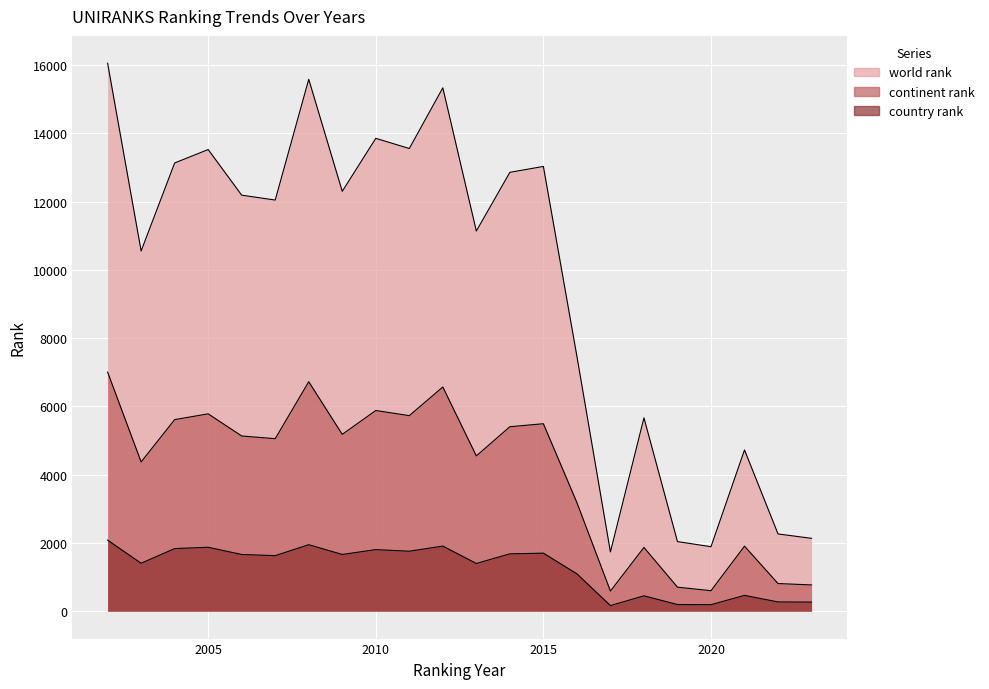

Which series has the largest range (max minus min)?

world rank